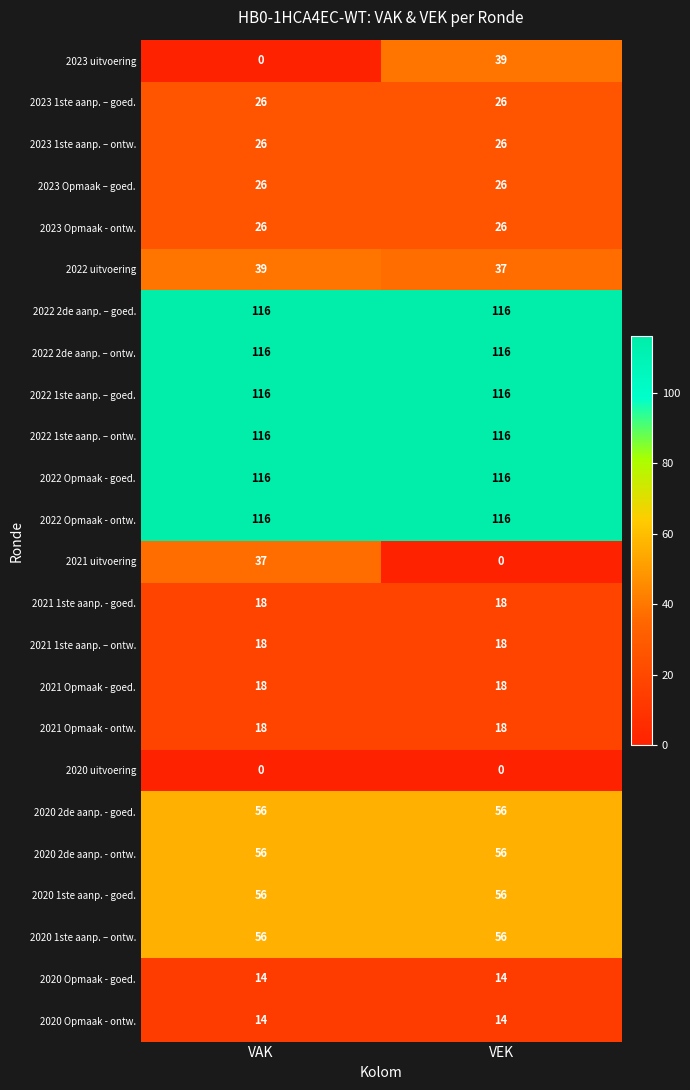

What is the sum of all 2023 1ste aanp. – ontw. values?

52